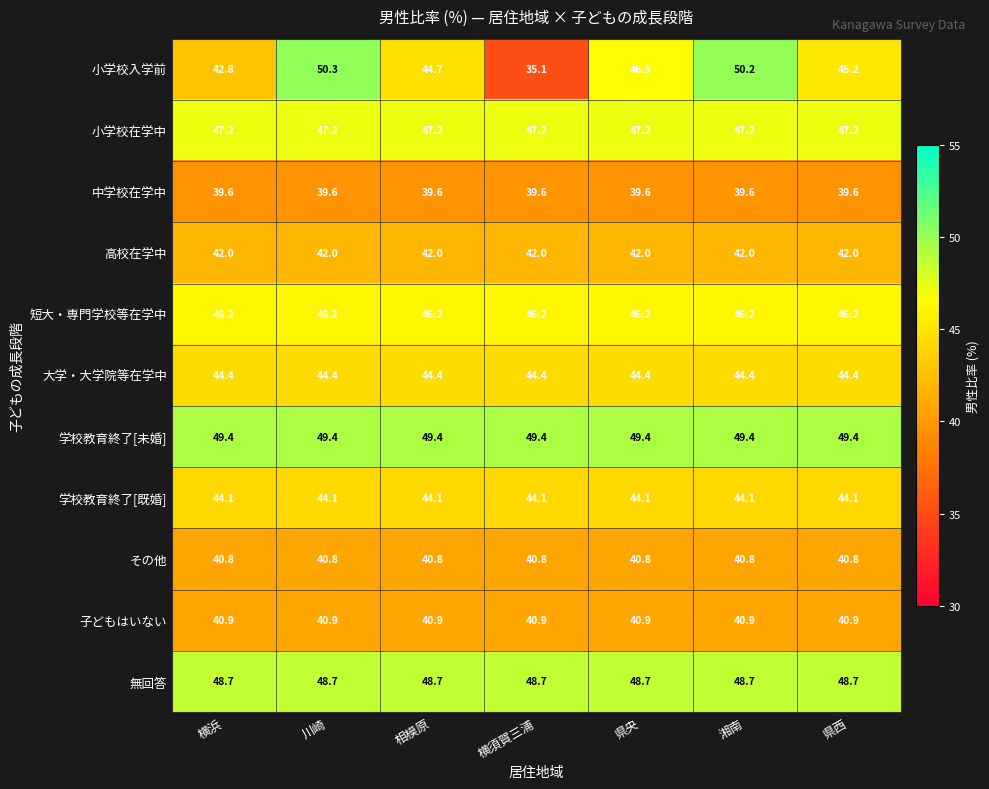

Read the 小学校入学前 value at 横須賀三浦.

35.1